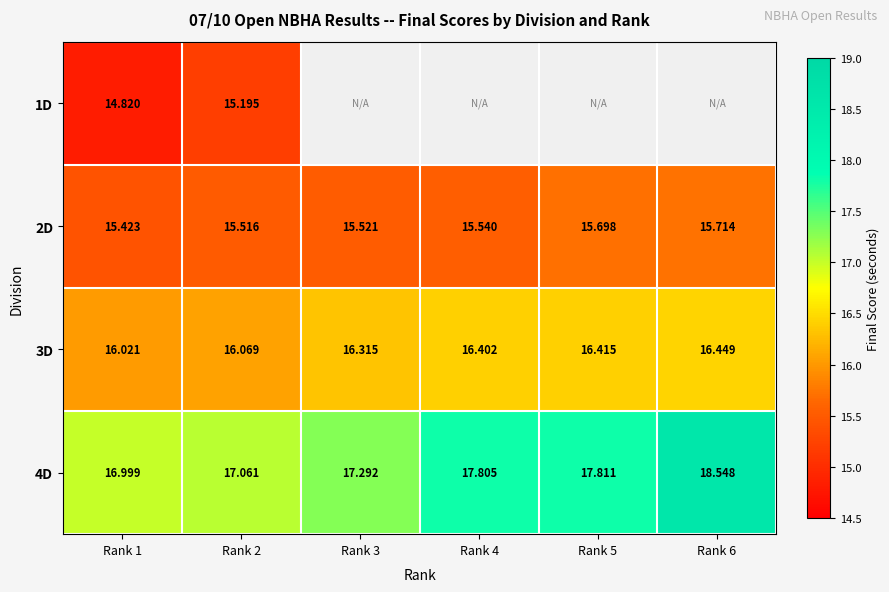

Which label corresponds to the largest value in the chart?

Rank 6